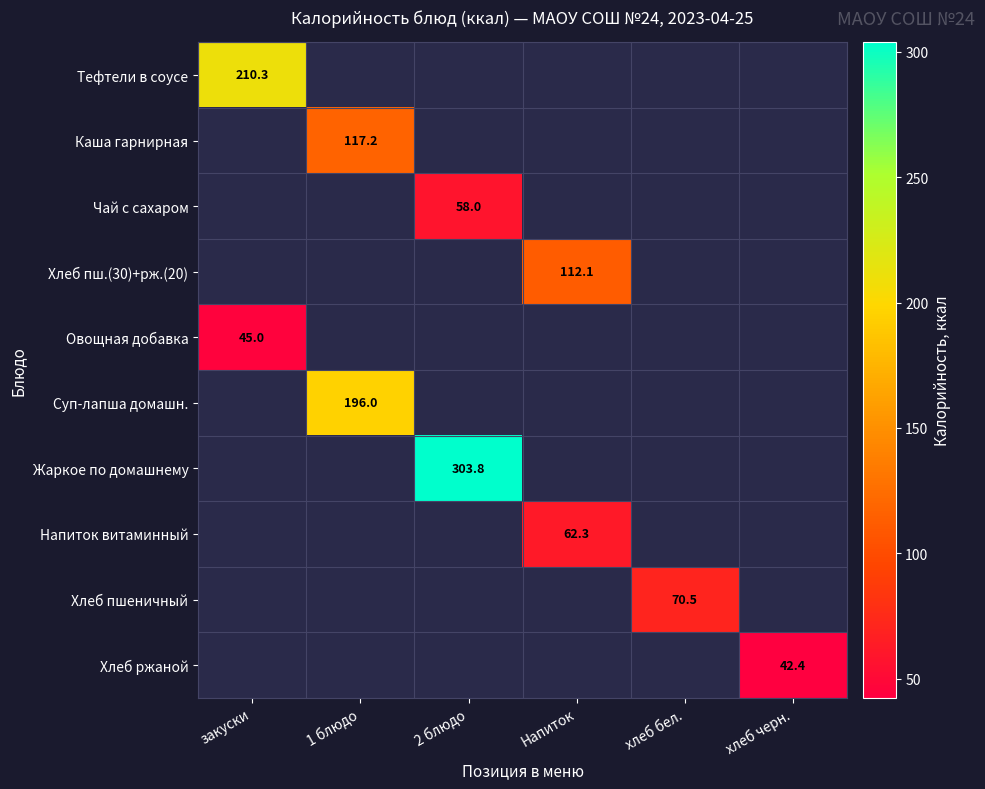

The value of Хлеб пшеничный at хлеб бел. is 70.5. True or false?

True